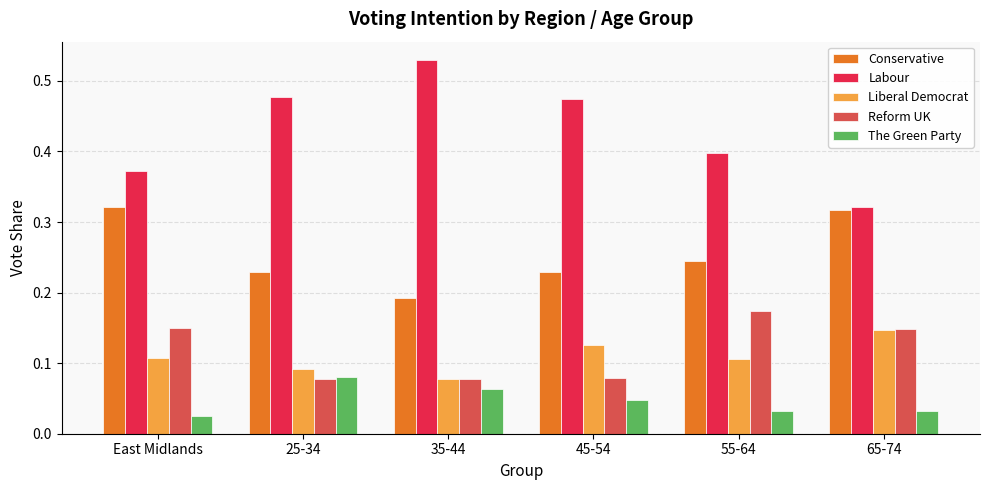

The value of Liberal Democrat at East Midlands is 0.0. True or false?

False